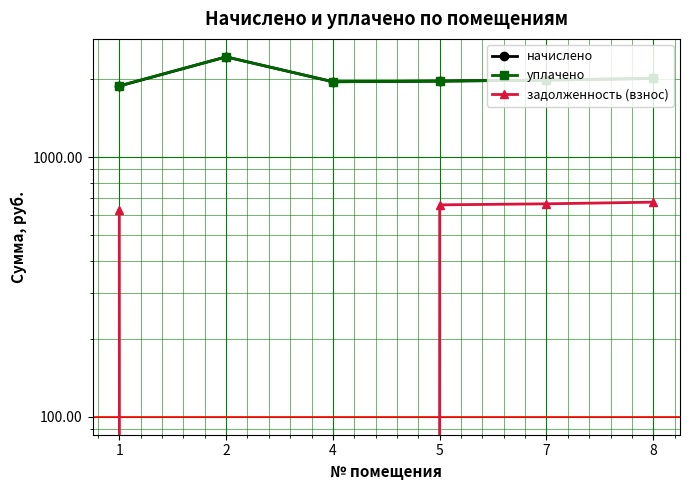

How many values in the задолженность (взнос) series are below 656?

3